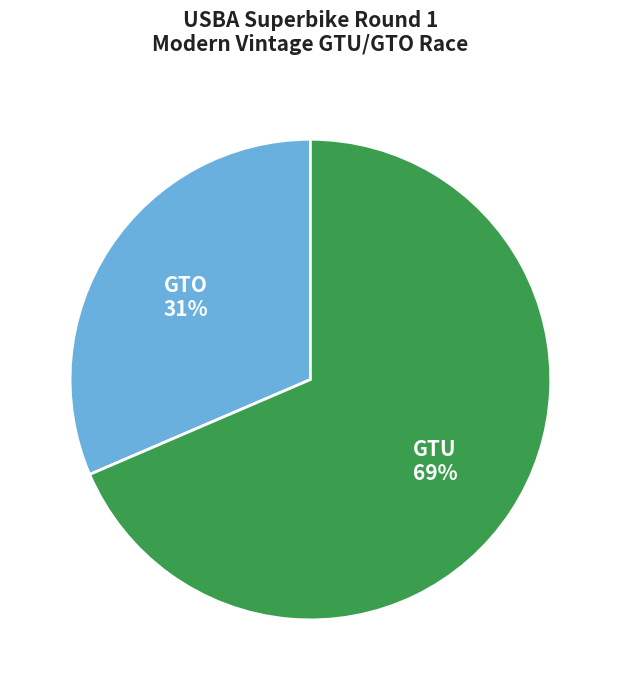

Which category has the smallest portion of the pie?

GTO